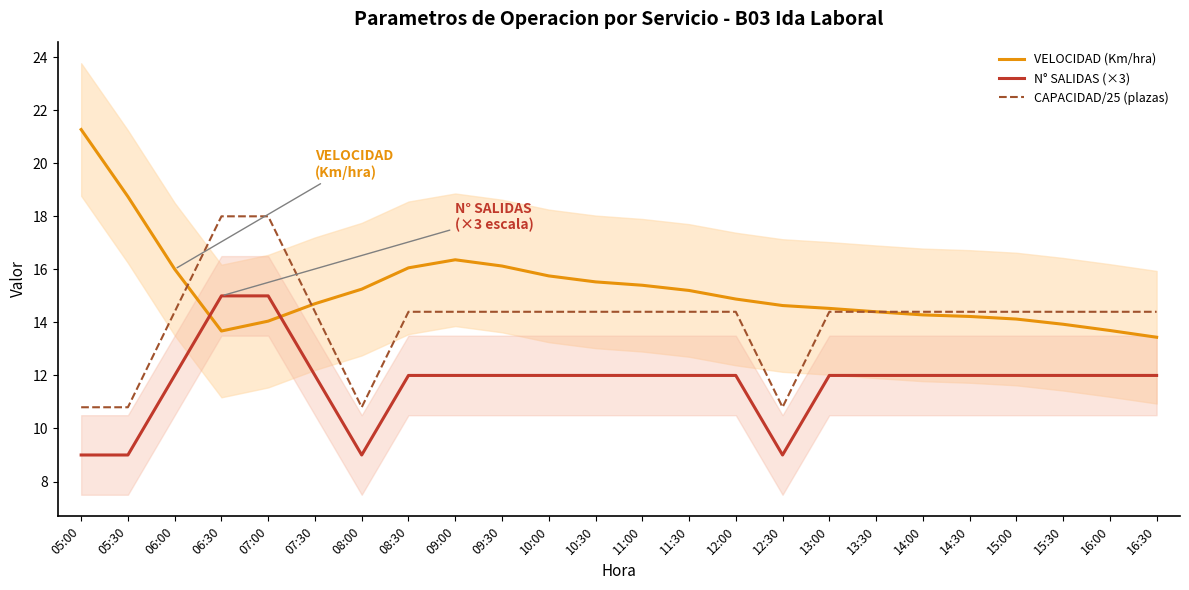

What is the minimum value for N° SALIDAS (×3)?

9.0